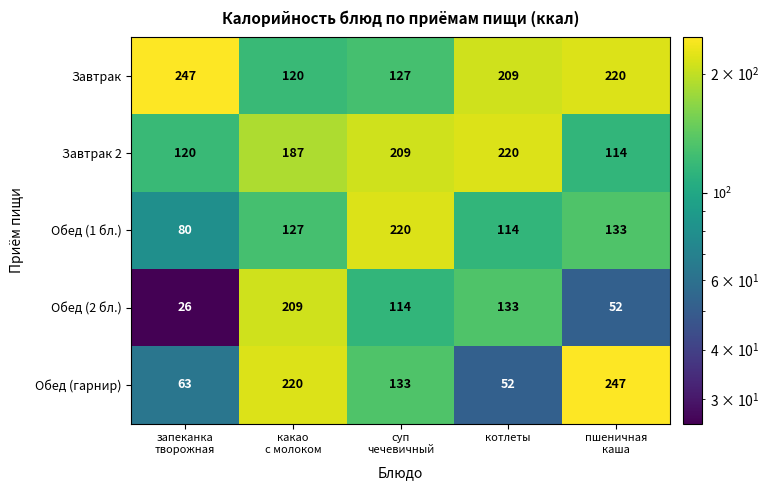

How many distinct data groups are displayed?

5